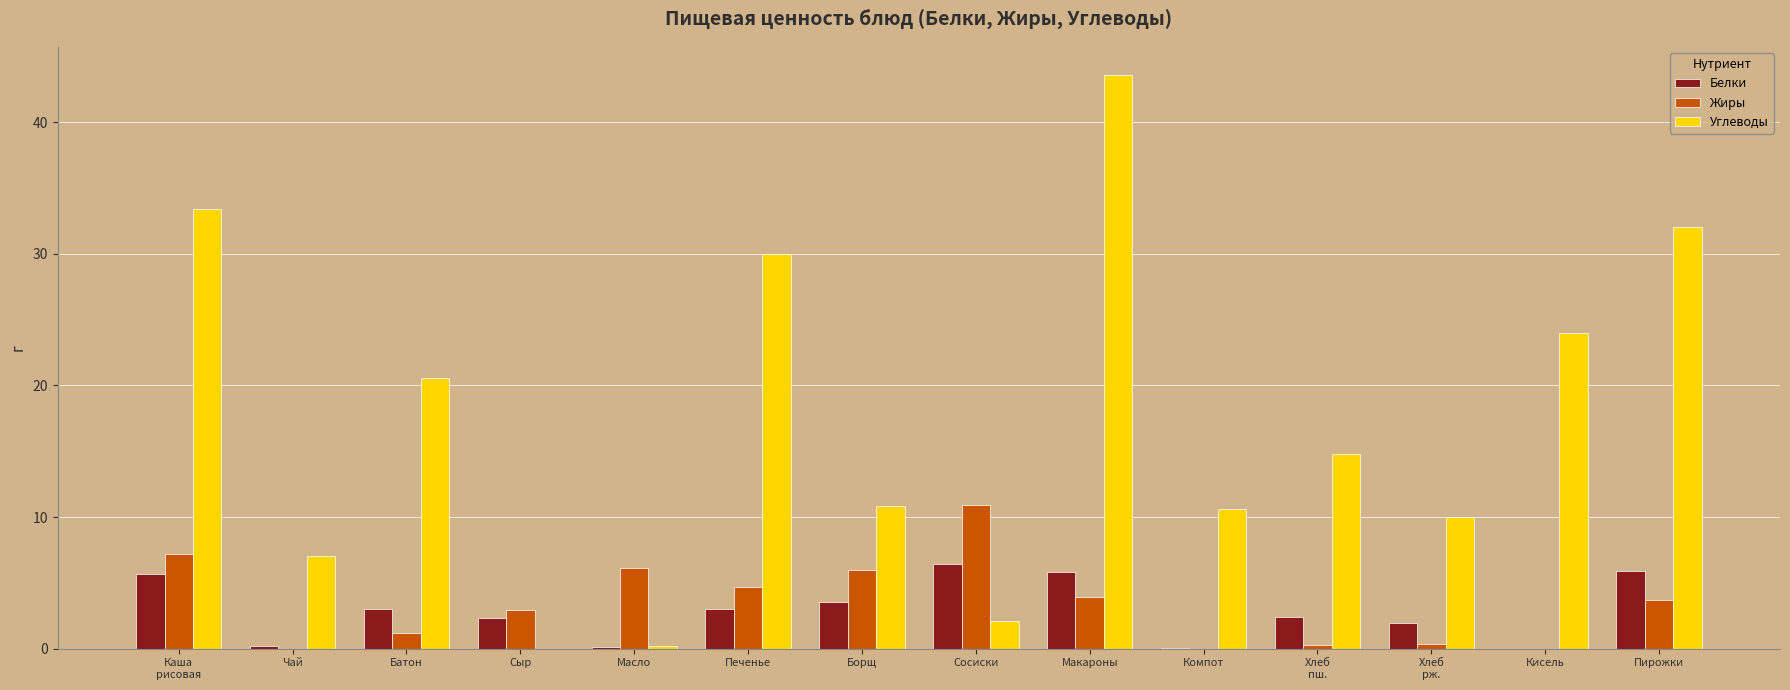

Read the Белки value at Макароны.

5.8